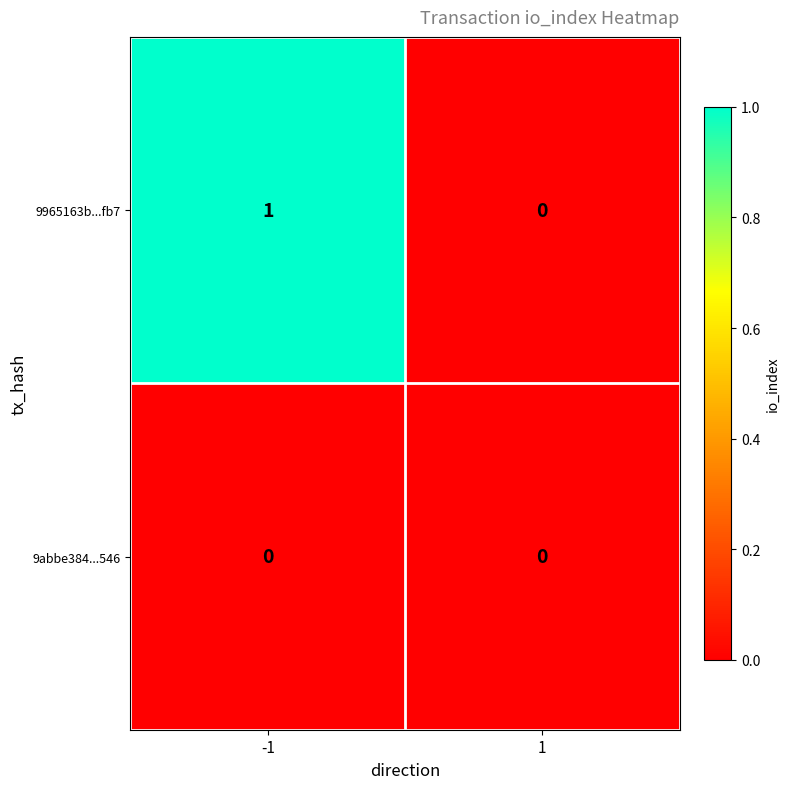

Rank the series at -1 from highest to lowest value.

9965163b...fb7, 9abbe384...546